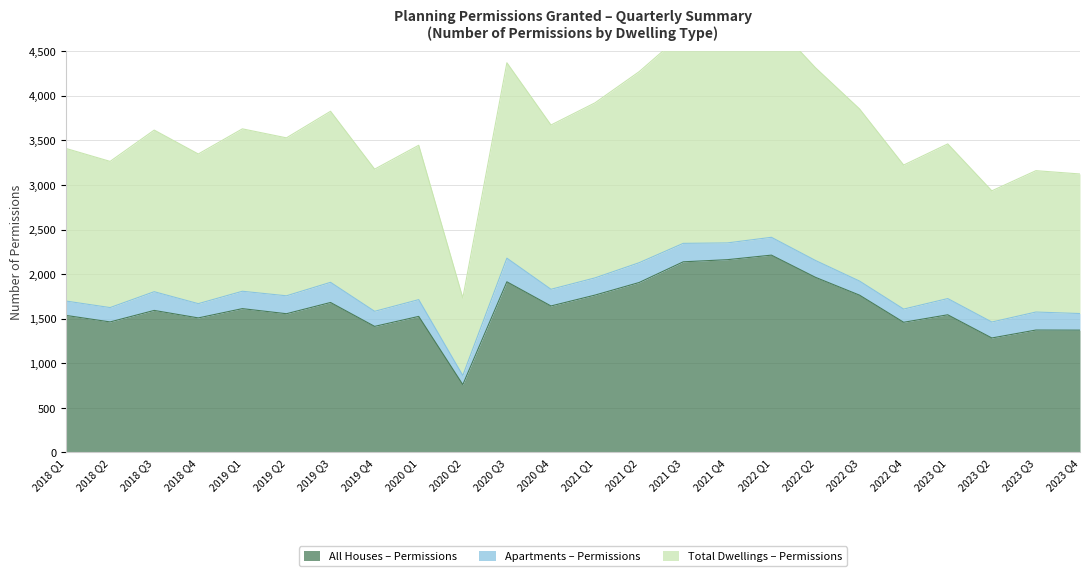

The value of All Houses – Permissions at 2019 Q3 is 621. True or false?

False